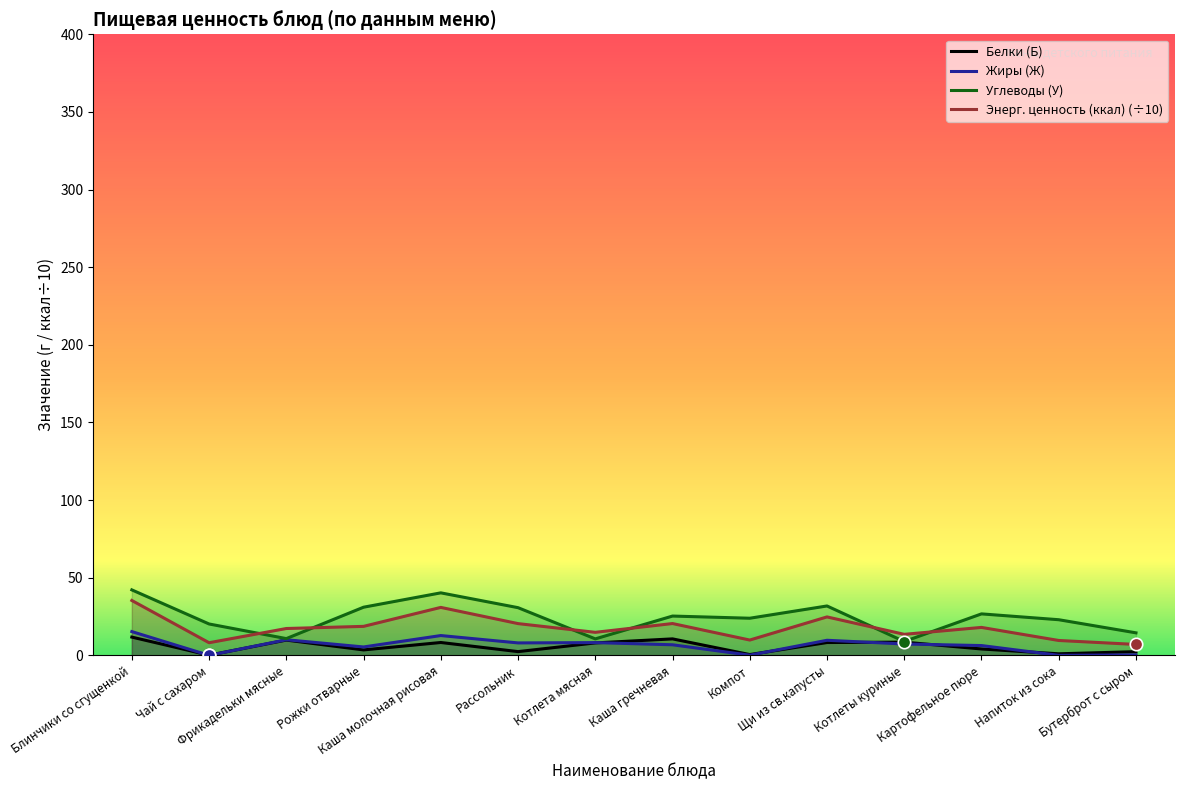

Which series contains the highest Y value?

Углеводы (У)